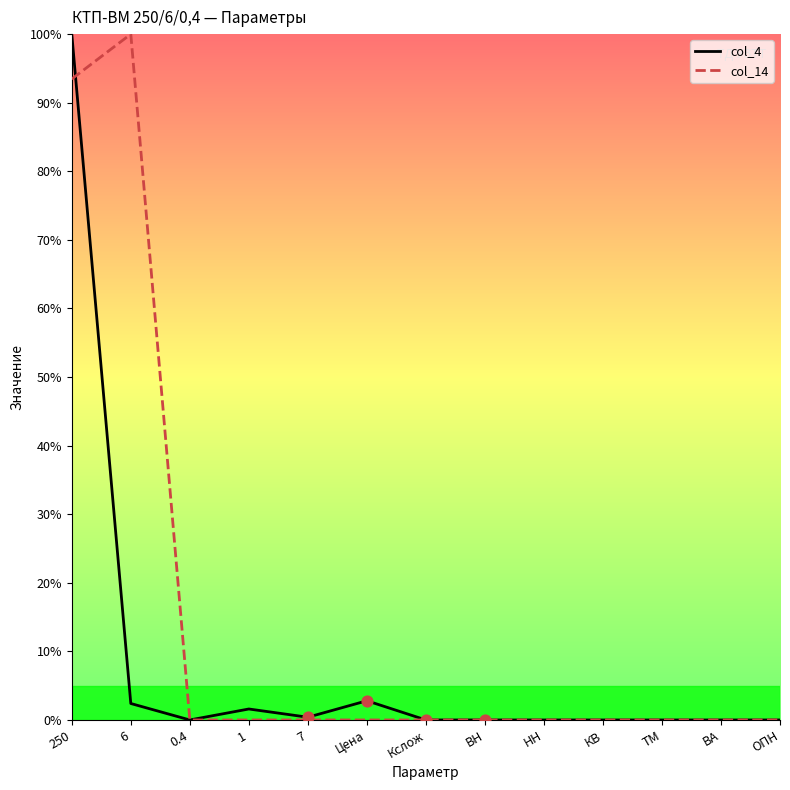

At which category is the sum across all series the highest?

250